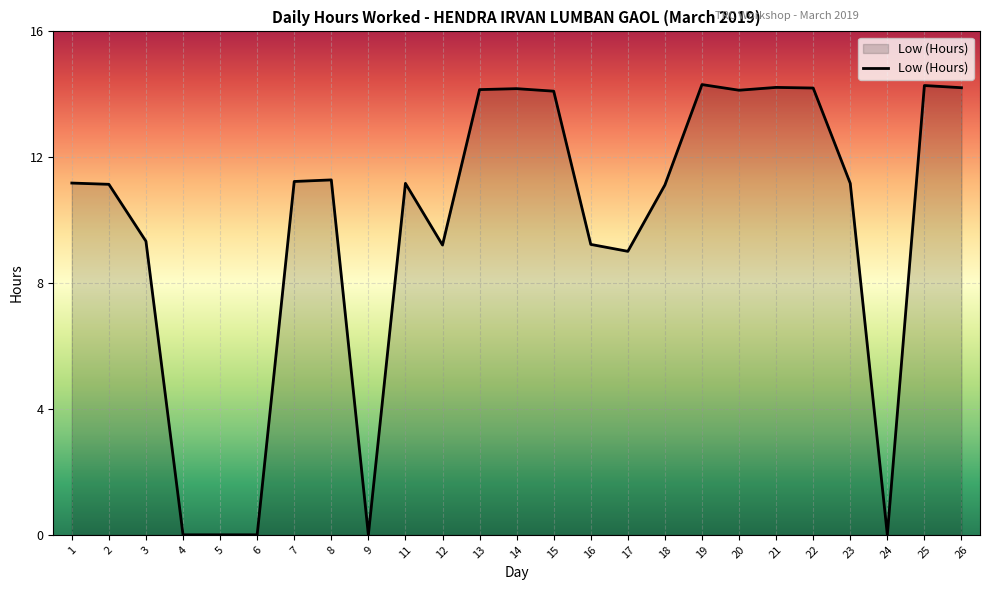

Read the value at 8.

11.3